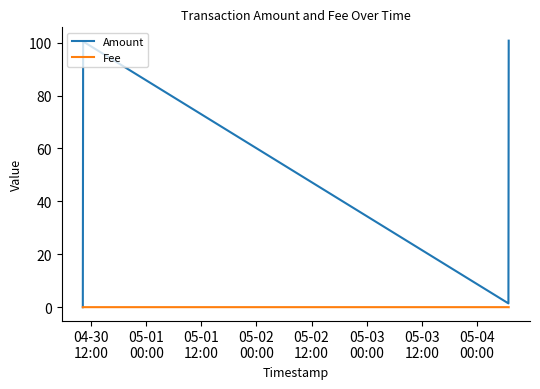

Does the chart display data point markers on the line(s)?

No